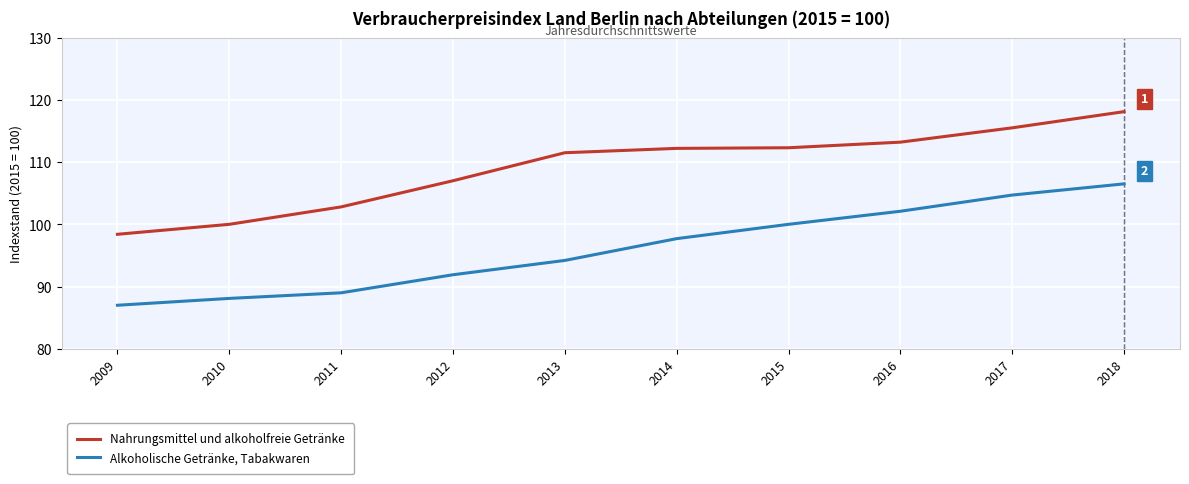

Between 2013 and 2017, which series saw the biggest shift?

Alkoholische Getränke, Tabakwaren